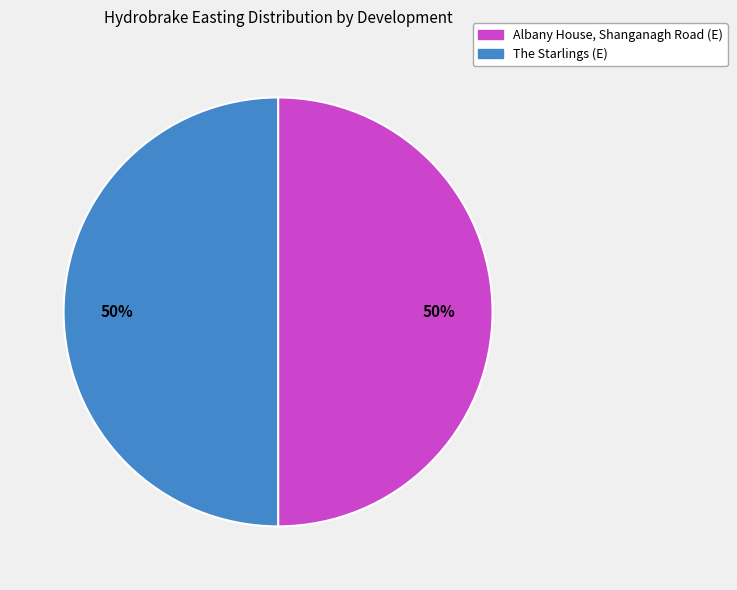

What percentage is the The Starlings (E) slice, to the nearest percent?

50%